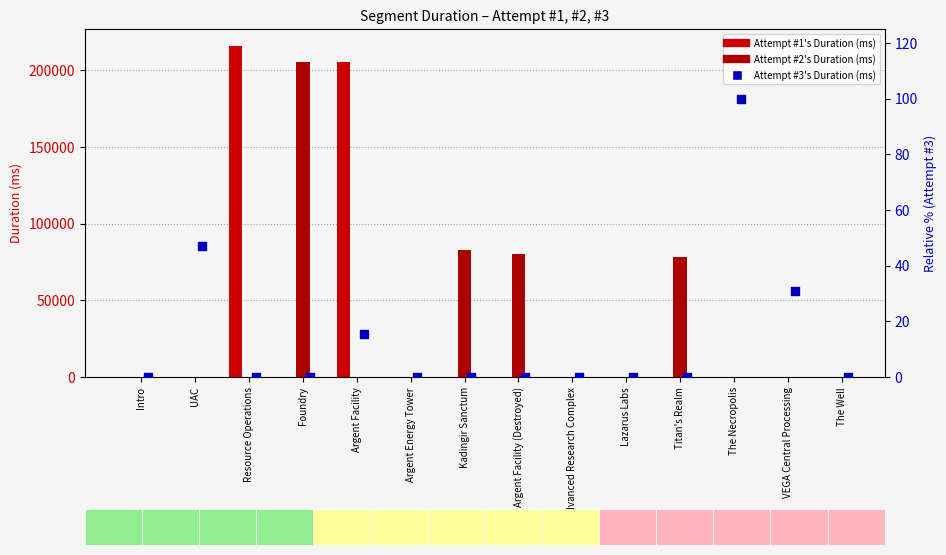

Which series reaches the minimum Y coordinate?

Attempt #1's Duration (ms)